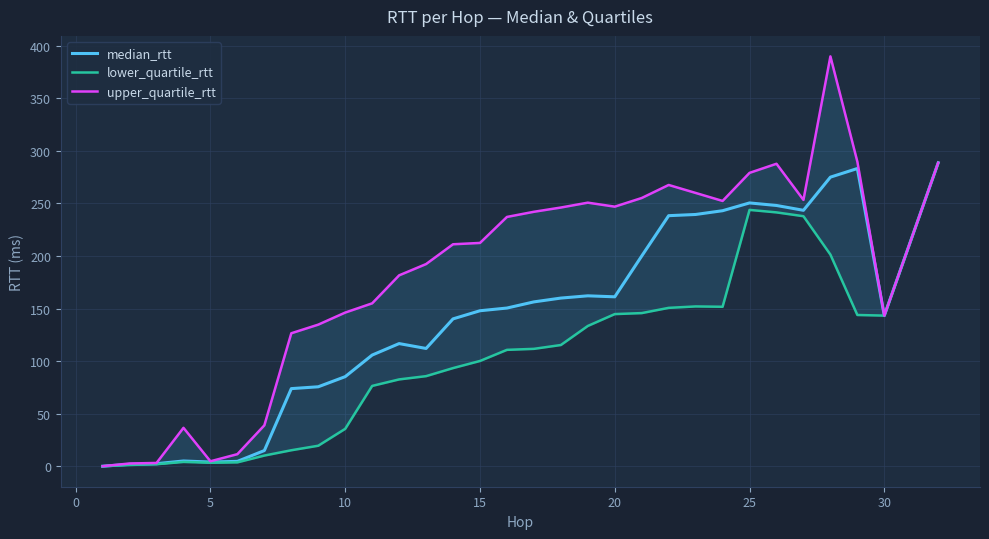

The median_rtt series shows 78.7 at 15. True or false?

False